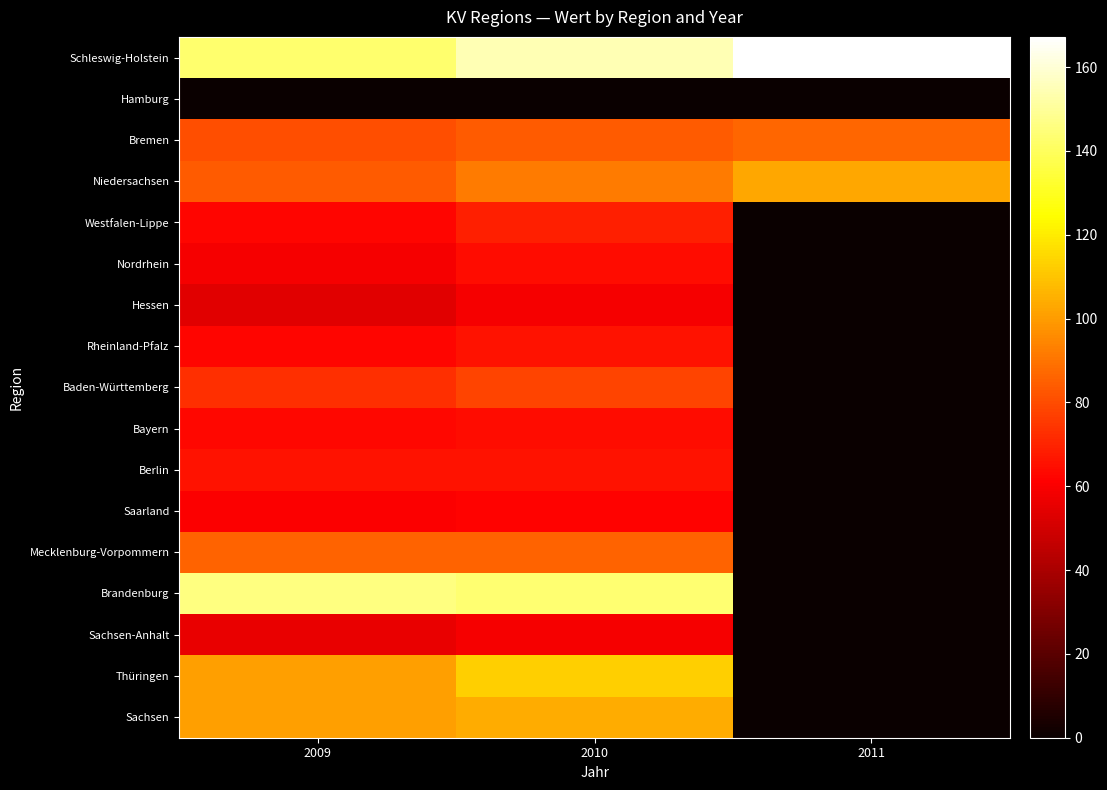

Between 2009 and 2010, which is larger?

2010